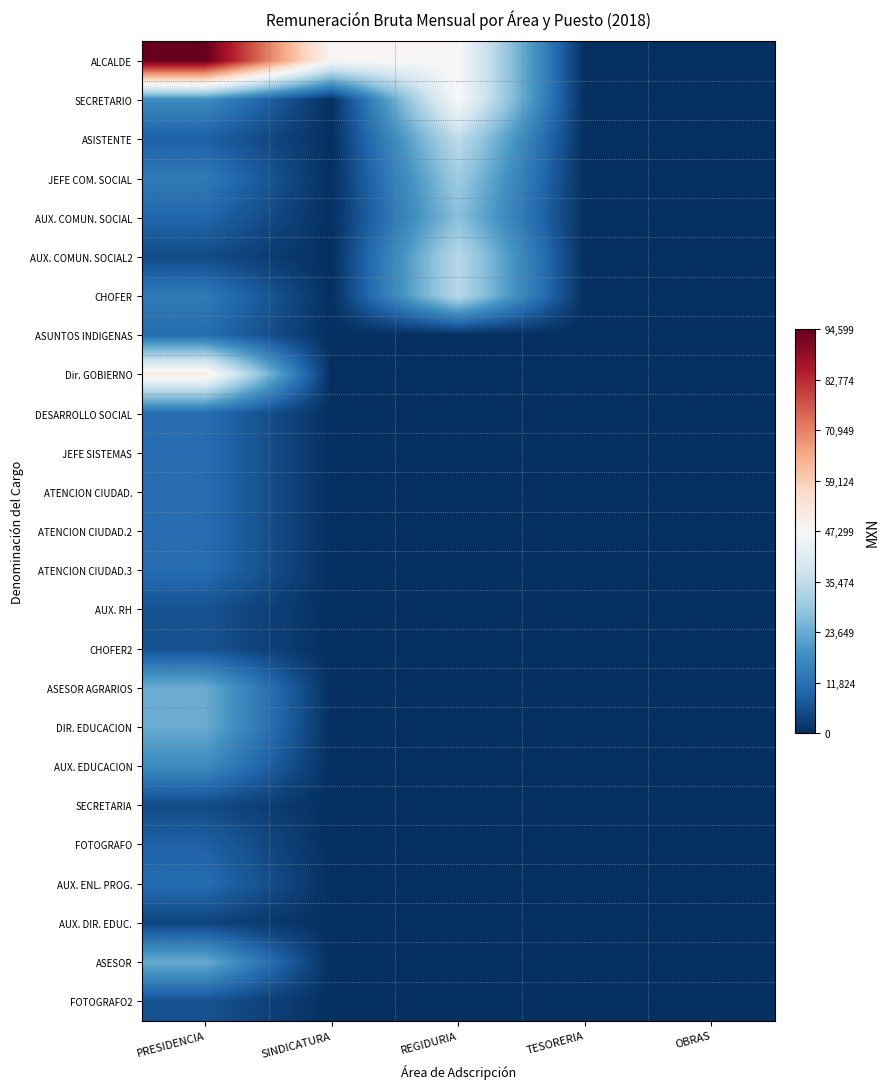

Which series changed the most between PRESIDENCIA and OBRAS?

ALCALDE